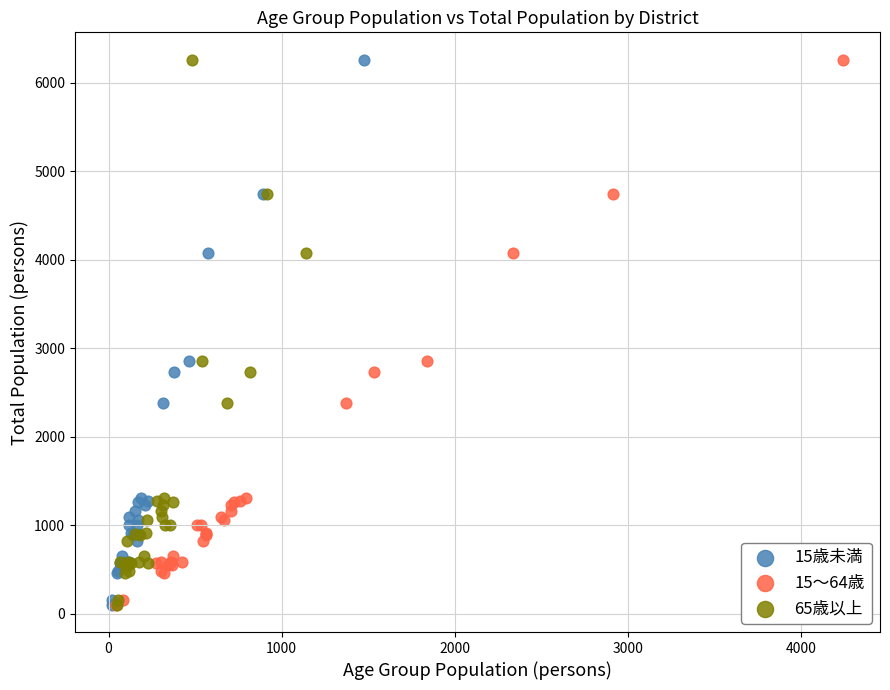

What are all the series names shown in the legend?

15歳未満, 15～64歳, 65歳以上